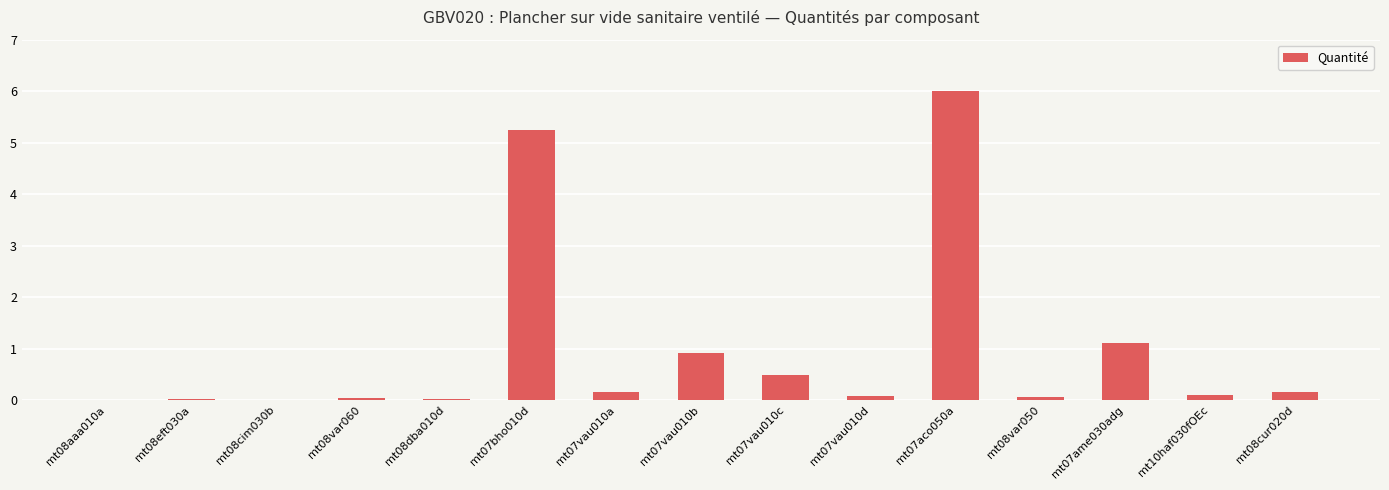

What is the sum of the values at mt08aaa010a and mt07ame030adg?

1.1